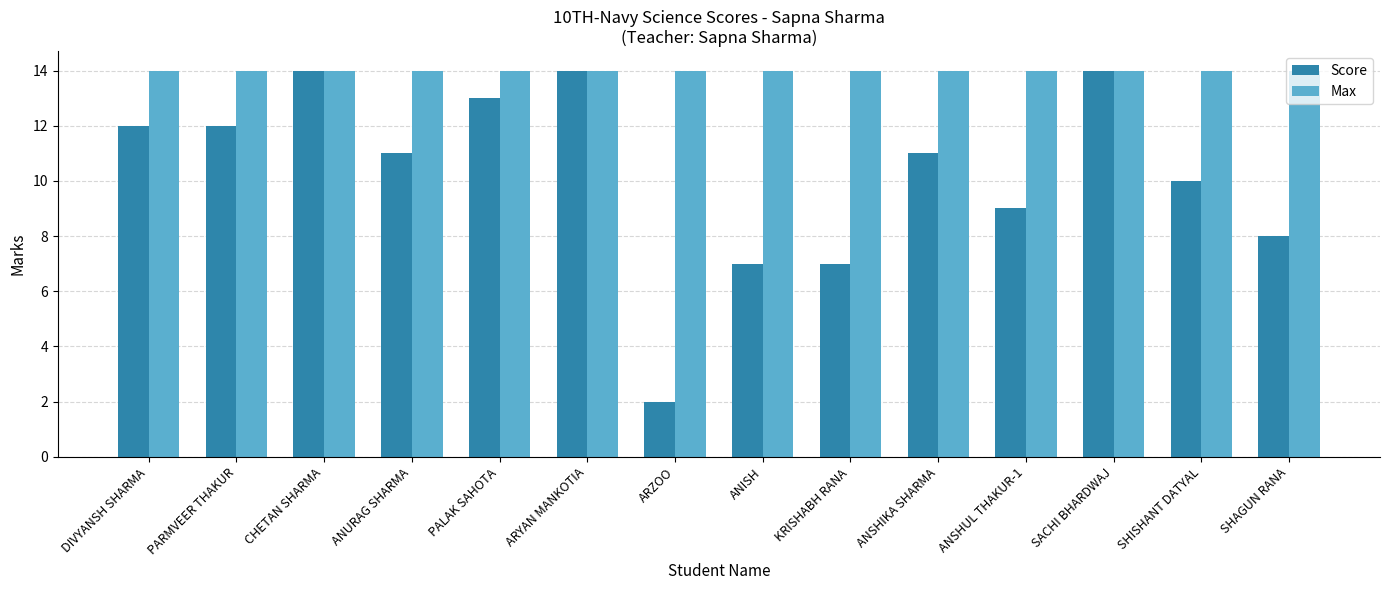

What is the approximate value of Max at ANISH?

14